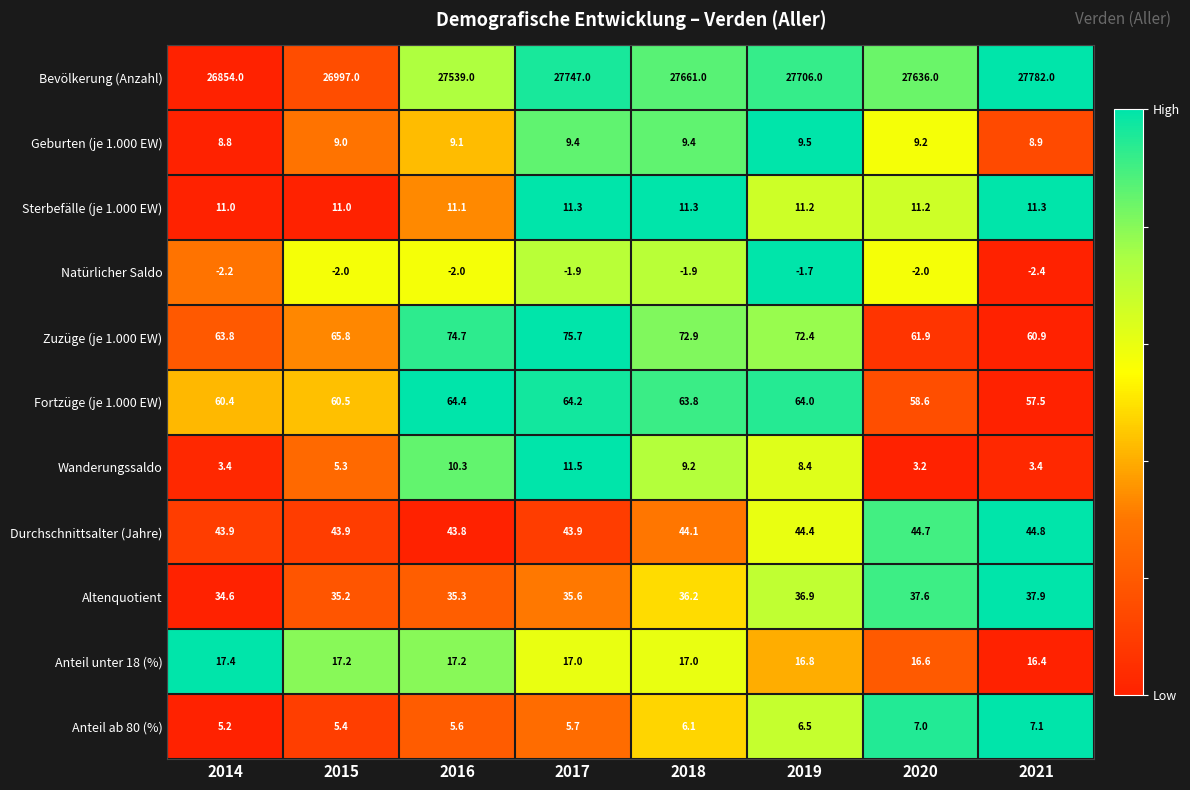

List the series in order of their peak value, highest first.

Bevölkerung (Anzahl), Zuzüge (je 1.000 EW), Fortzüge (je 1.000 EW), Durchschnittsalter (Jahre), Altenquotient, Anteil unter 18 (%), Wanderungssaldo, Sterbefälle (je 1.000 EW), Geburten (je 1.000 EW), Anteil ab 80 (%), Natürlicher Saldo